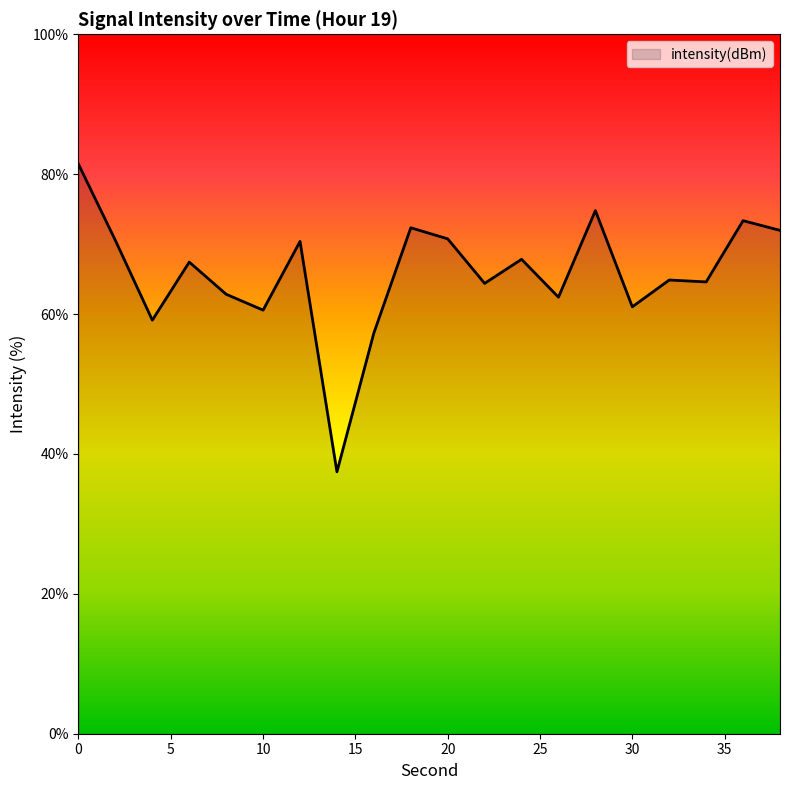

What is the maximum value shown in the chart?

81.4